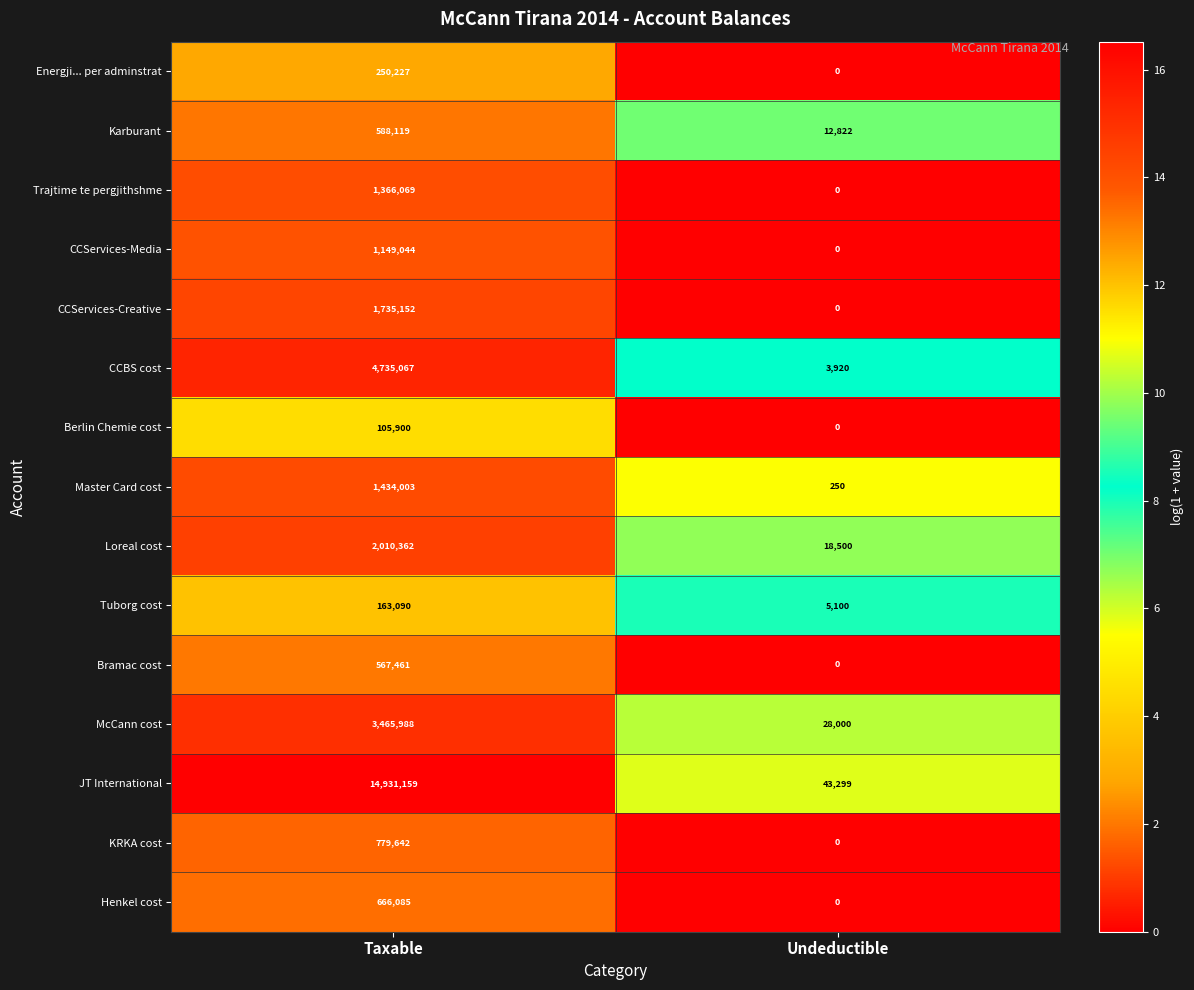

Which series has the largest range (max minus min)?

JT International